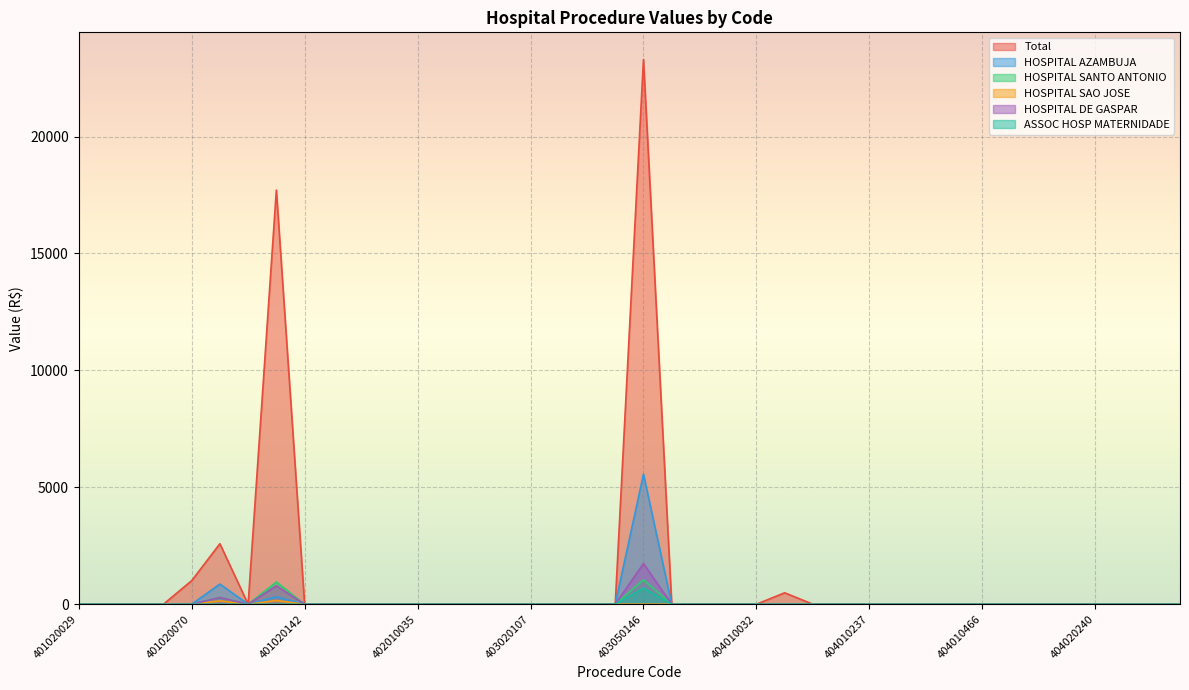

The value of HOSPITAL DE GASPAR at 401020045 is -838.2. True or false?

False